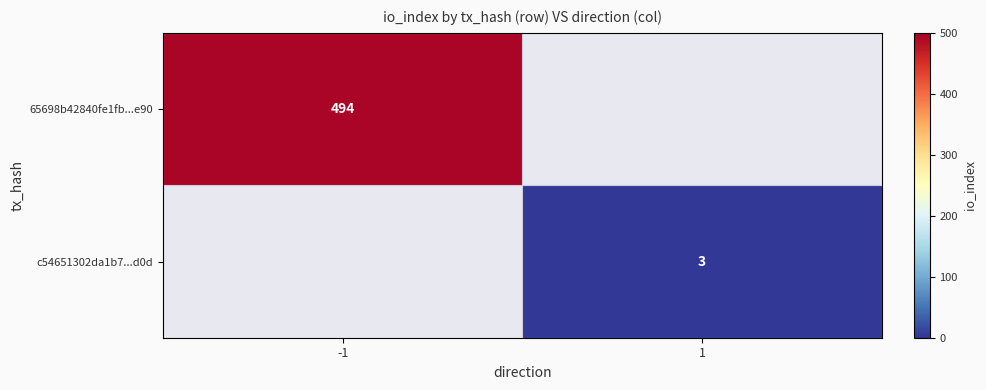

Which has a higher value, 1 or -1?

-1